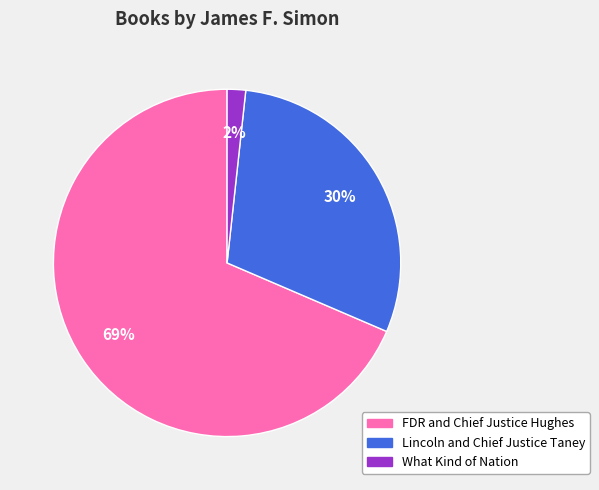

Is FDR and Chief Justice Hughes the majority of the pie?

Yes